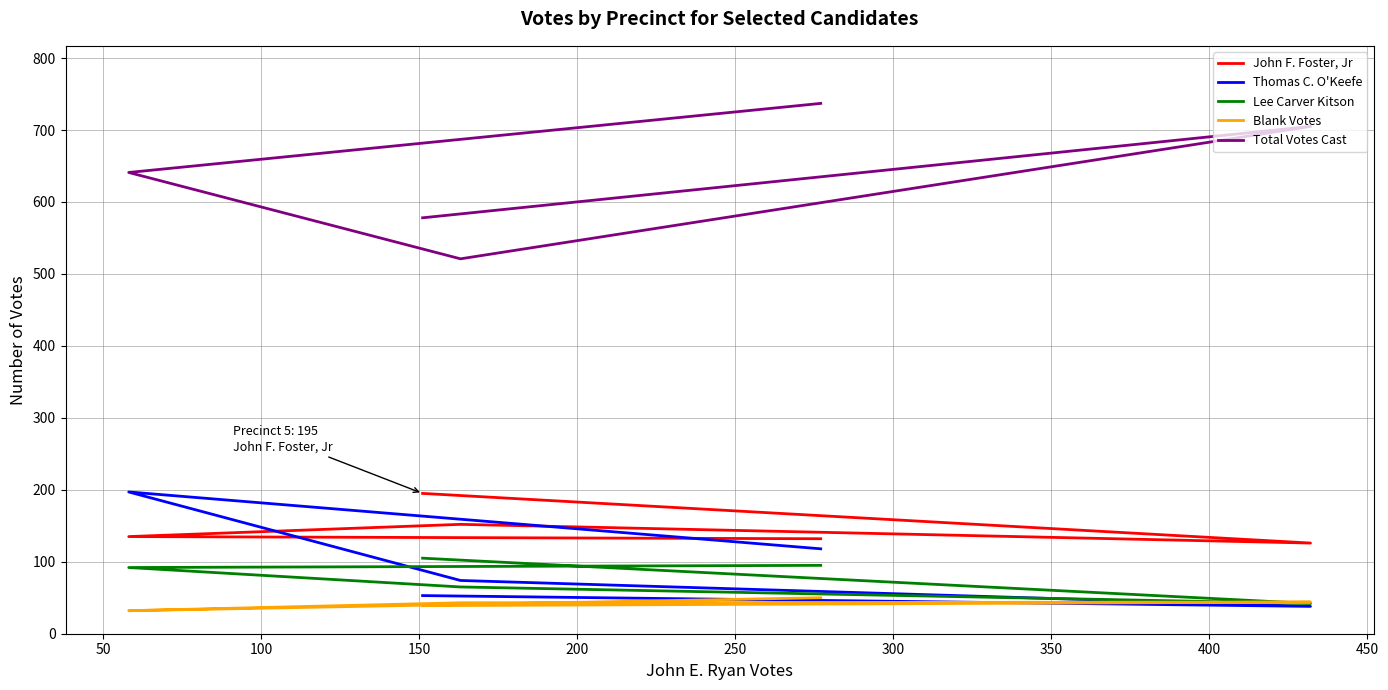

What is the difference between the second highest and second lowest values in the Thomas C. O'Keefe series?

65